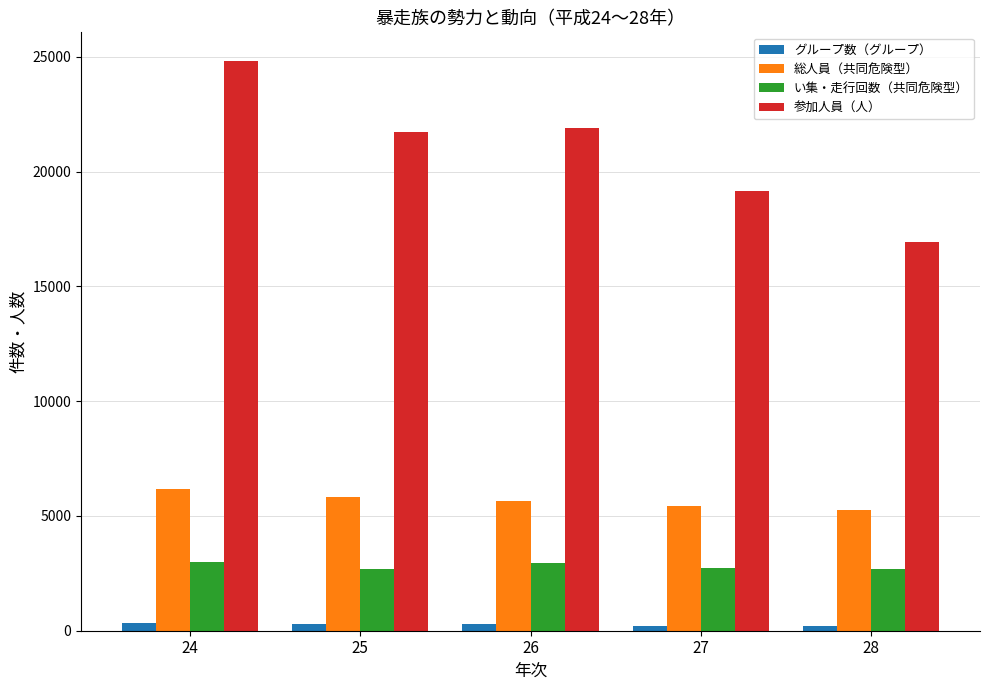

Count the 総人員（共同危険型） values in the range 5416 to 5817.

3